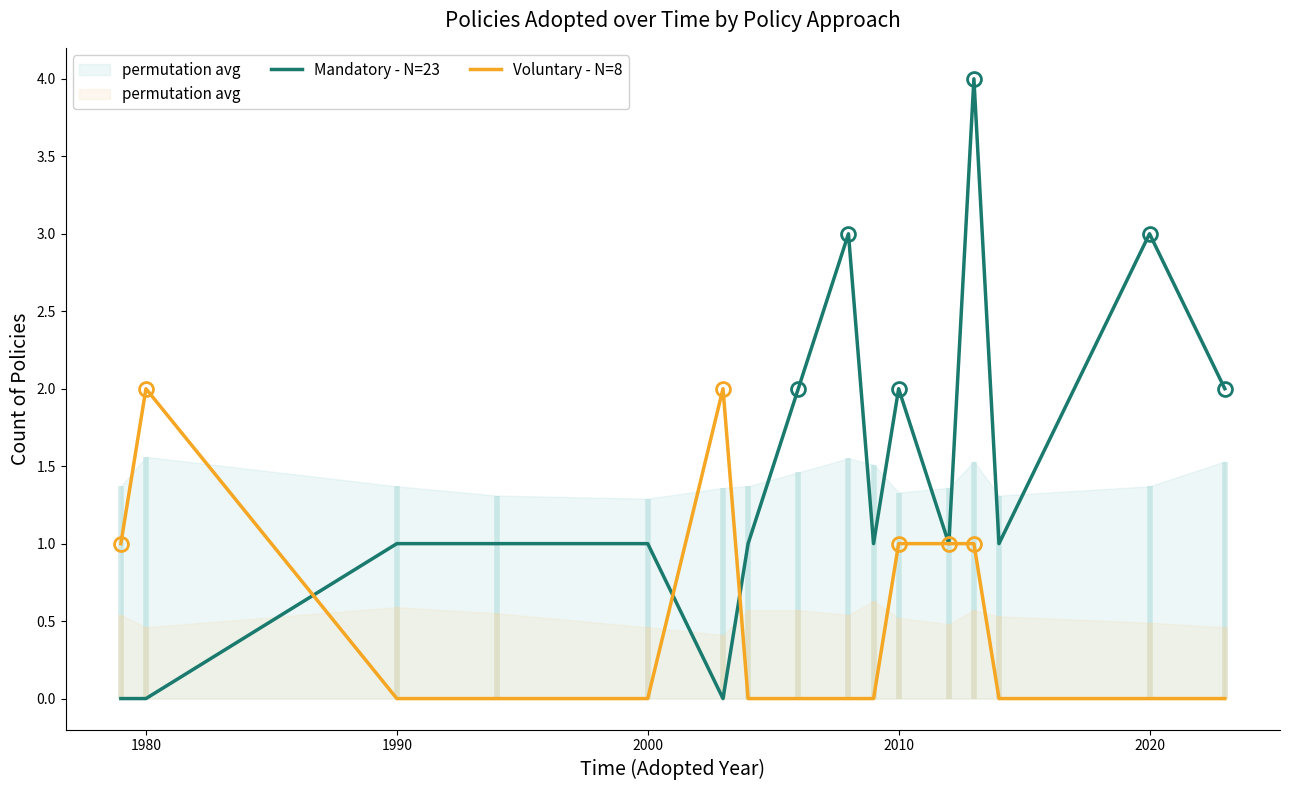

What value does the Mandatory - N=23 series have at 2000?

1